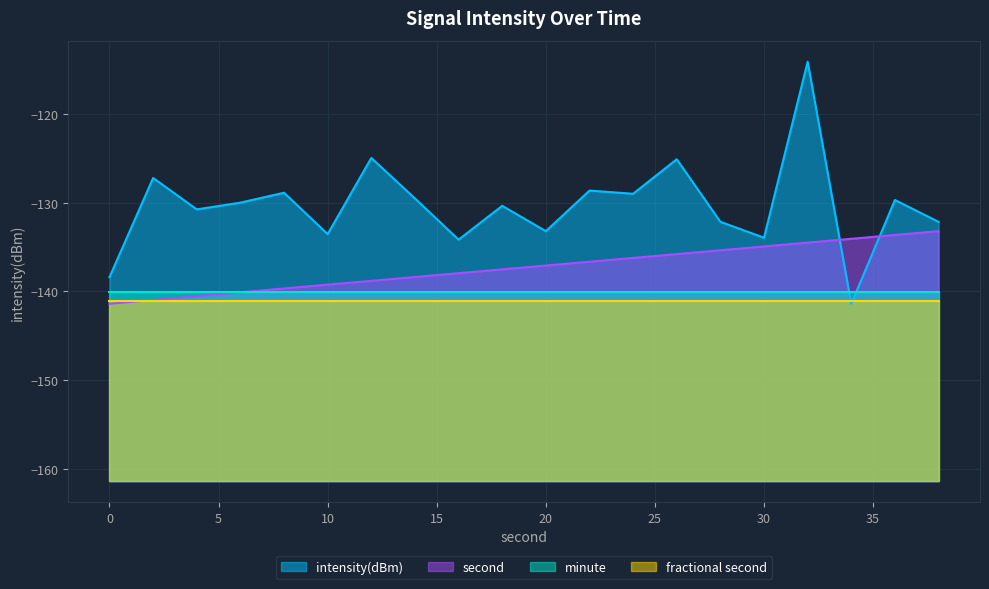

What is the sum of the intensity(dBm) values at 0 and 16?

-272.6